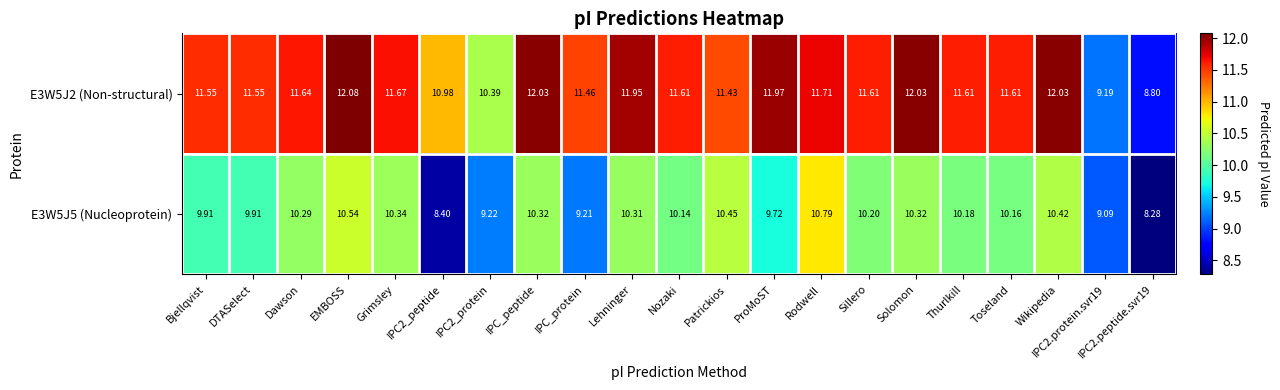

Rank the series by their maximum value, from highest to lowest.

E3W5J2 (Non-structural), E3W5J5 (Nucleoprotein)